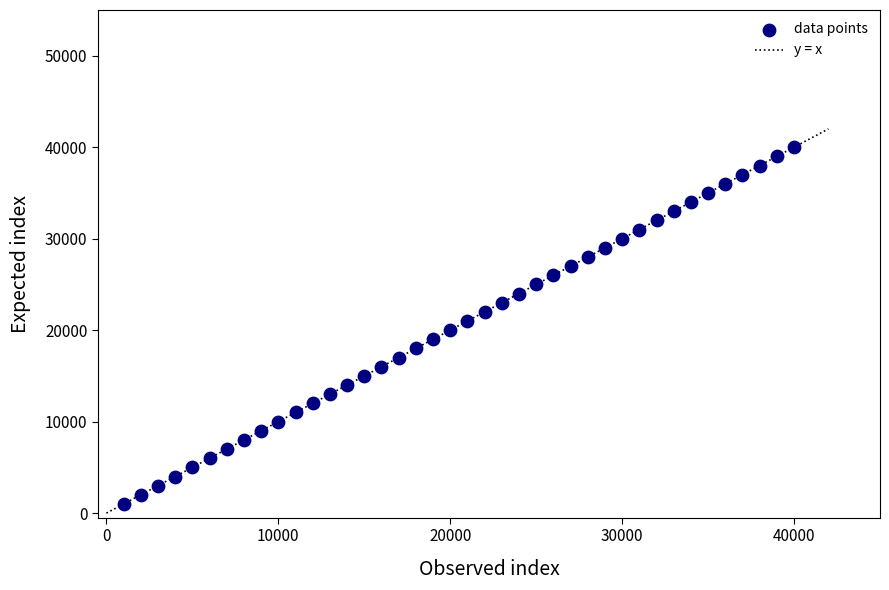

What is the range of Y values (max minus min)?

39000.0